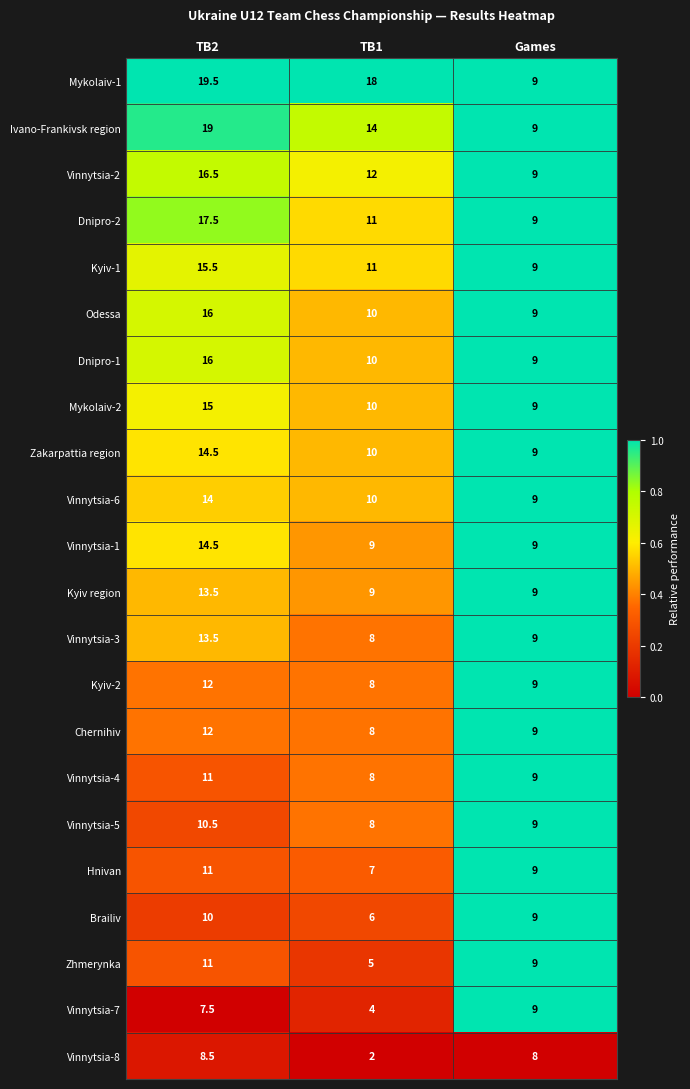

Rank the categories by Odessa value from highest to lowest.

TB2, TB1, Games